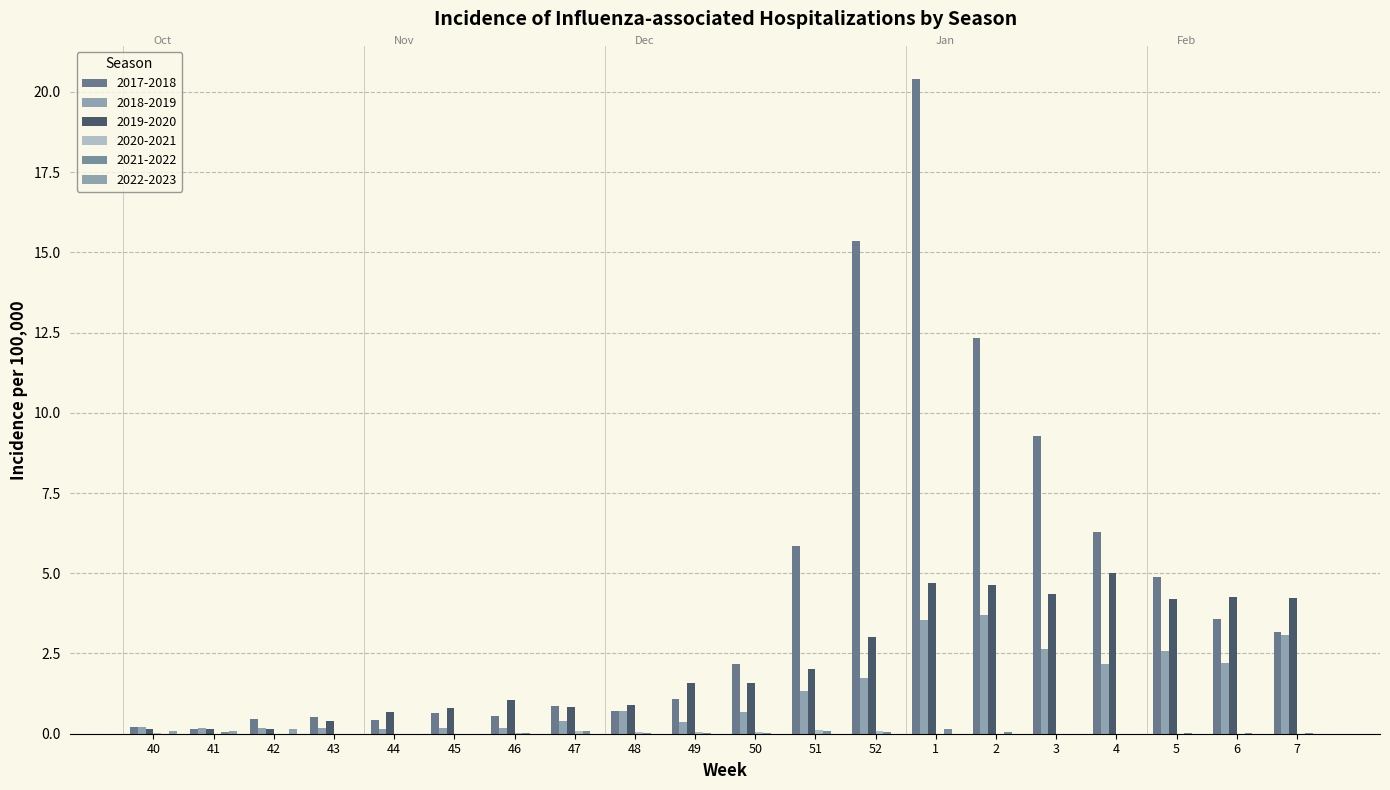

What is the difference between the highest and lowest values at 42?

0.5